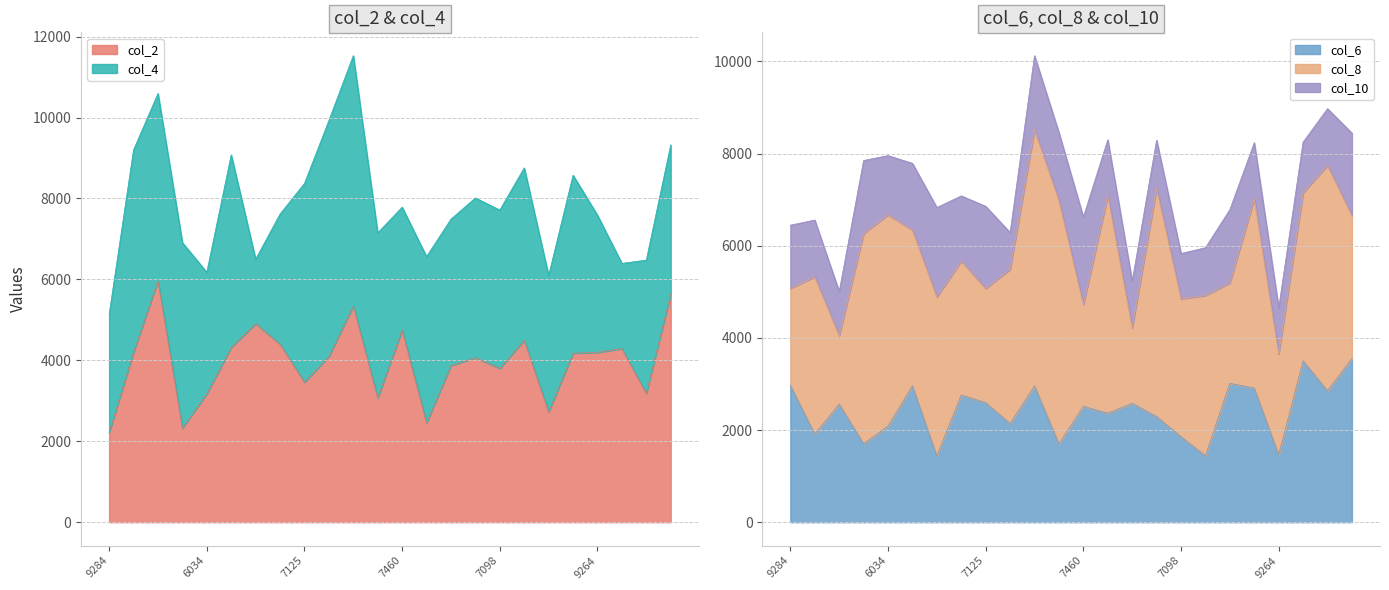

True or false: col_2 has more than 2 interior local peaks.

True